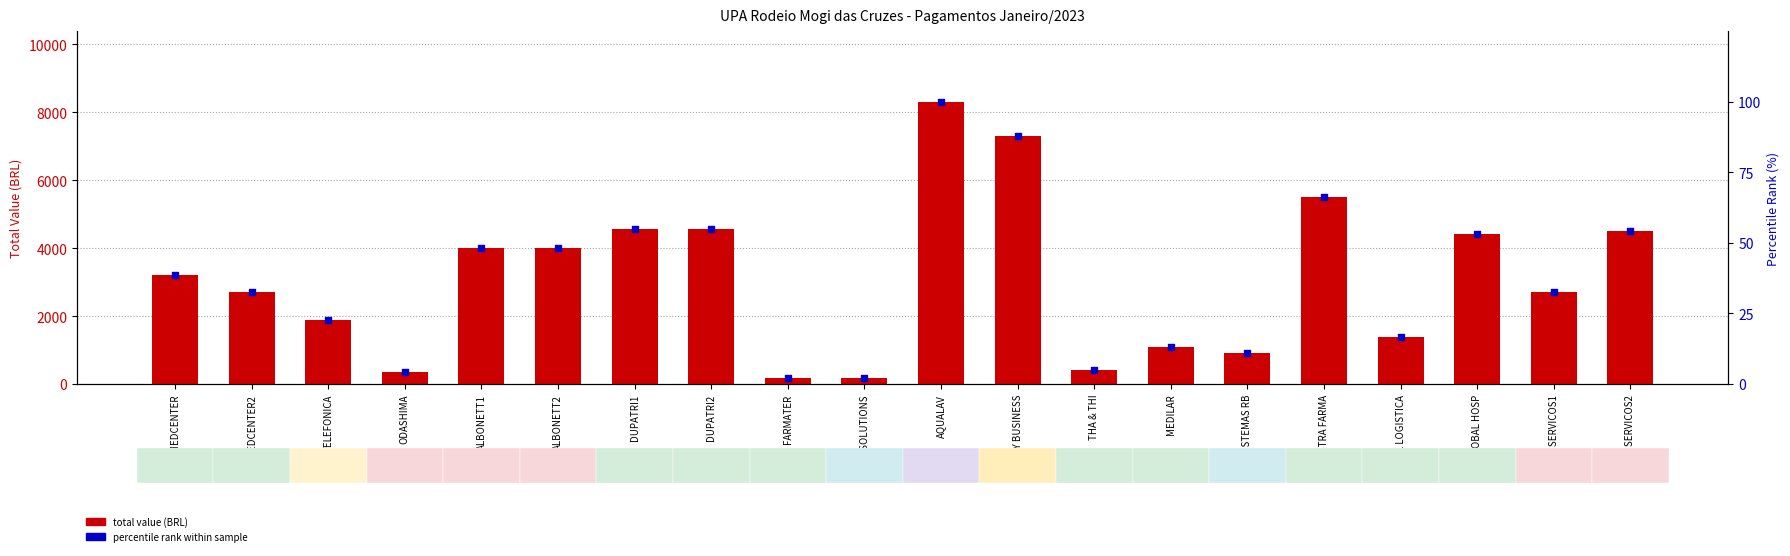

What is the total value across all series at ODASHIMA?

362.3